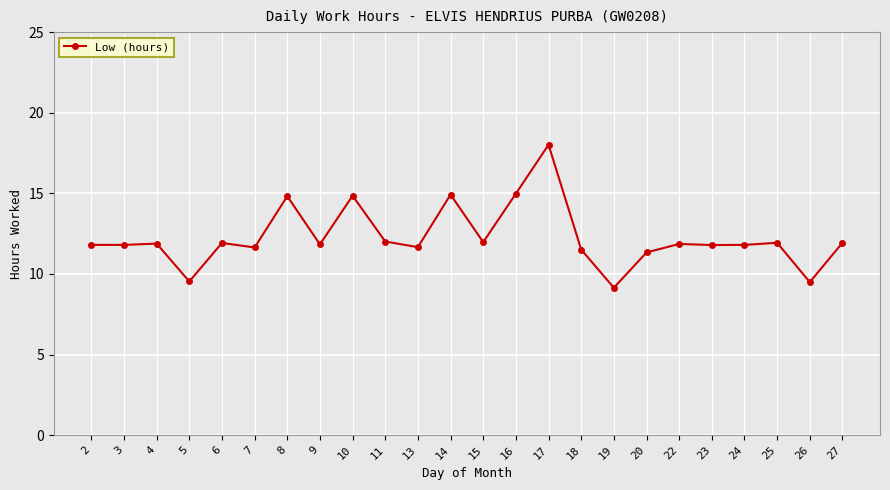

Between 17 and 16, which is larger?

17